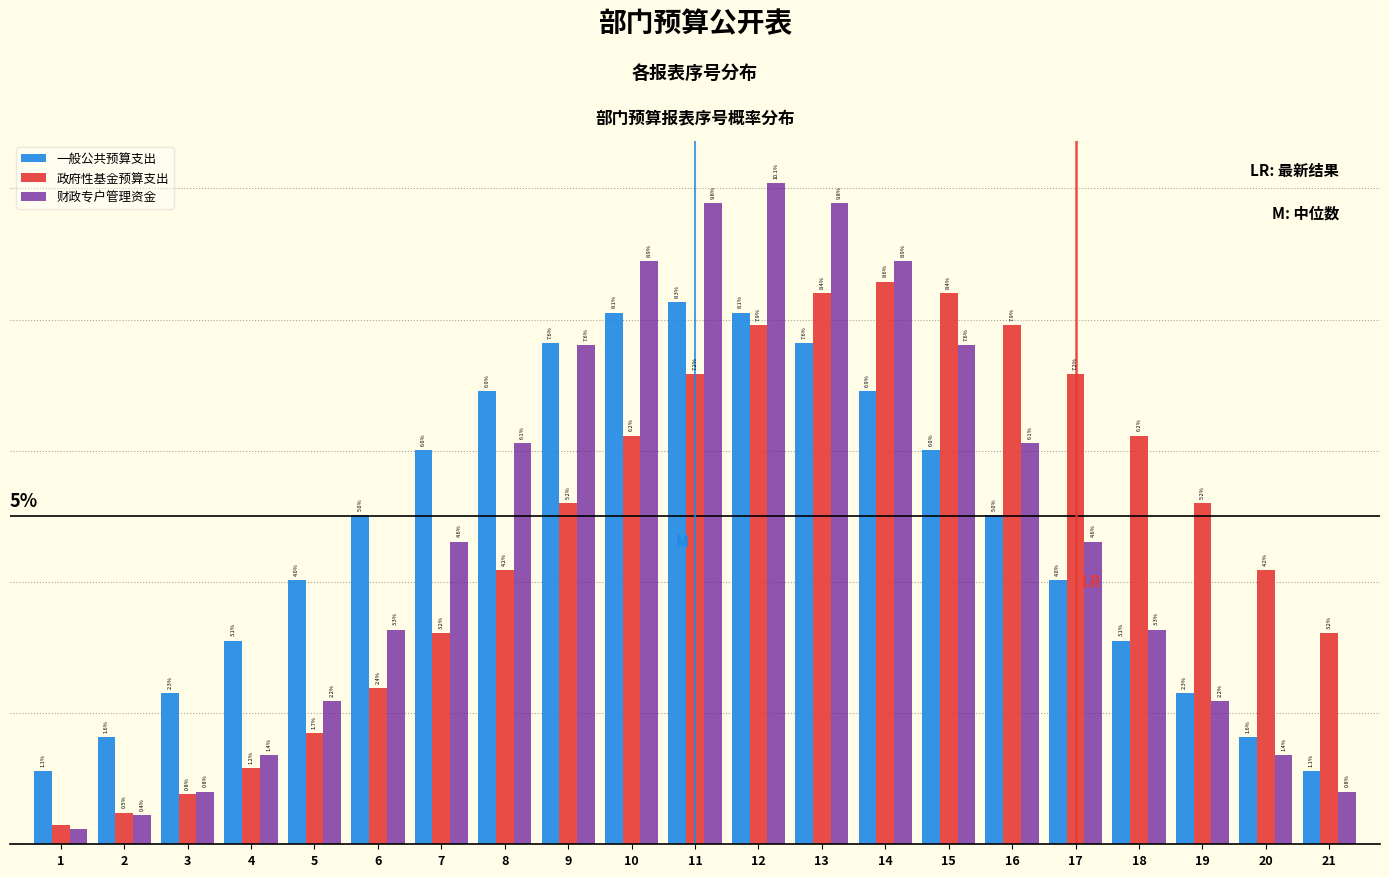

Is the value of 一般公共预算支出 at 12 greater than the value of 财政专户管理资金 at 11?

No